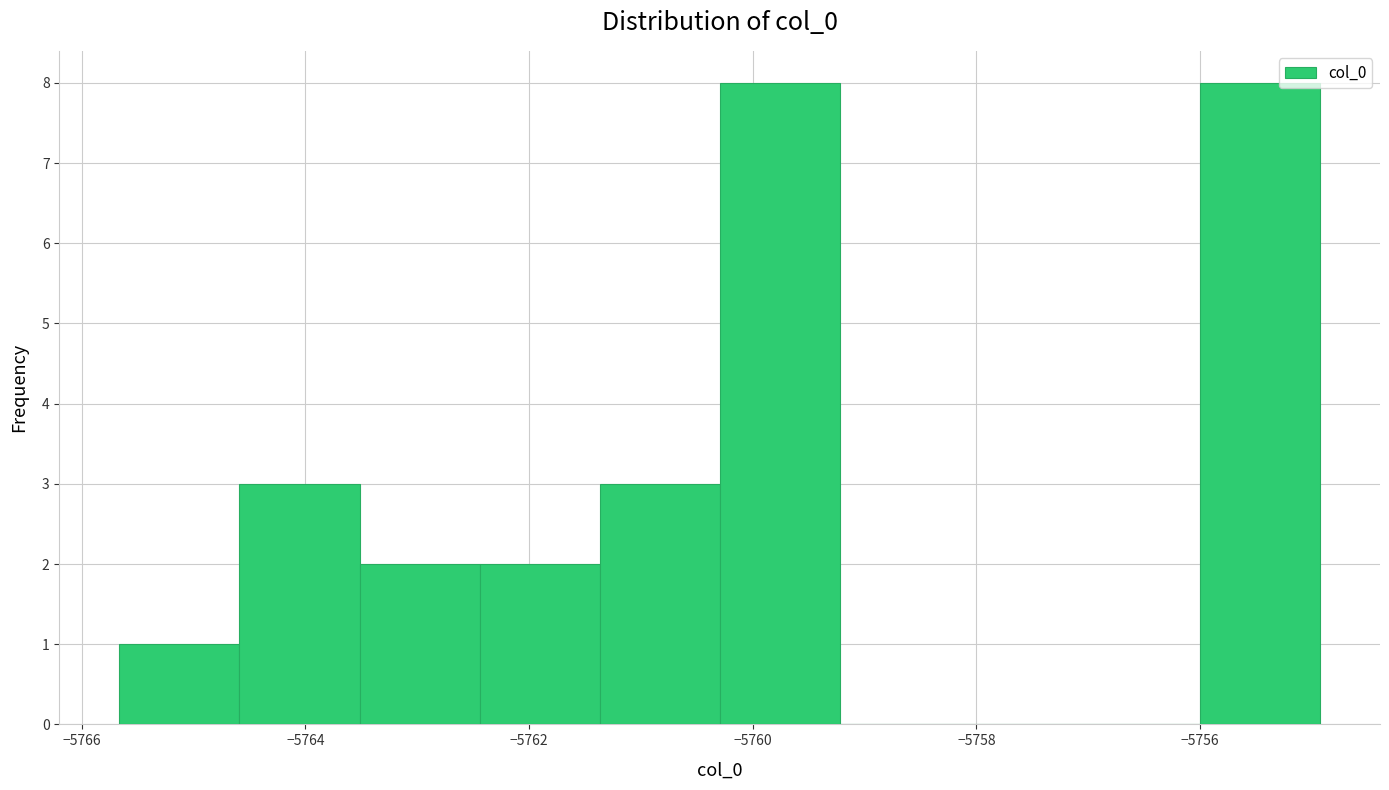

Reading left to right, list every bar in this chart as the range it spans on the x-axis followed by its height. Neither the bar edges nor the heights are printed on the chart, so give them approximately, as read against the axes.

-5765.6 to -5764.6: 1
-5764.6 to -5763.6: 3
-5763.6 to -5762.4: 2
-5762.4 to -5761.4: 2
-5761.4 to -5760.2: 3
-5760.2 to -5759.2: 8
-5759.2 to -5758.2: 0
-5758.2 to -5757.0: 0
-5757.0 to -5756.0: 0
-5756.0 to -5755.0: 8